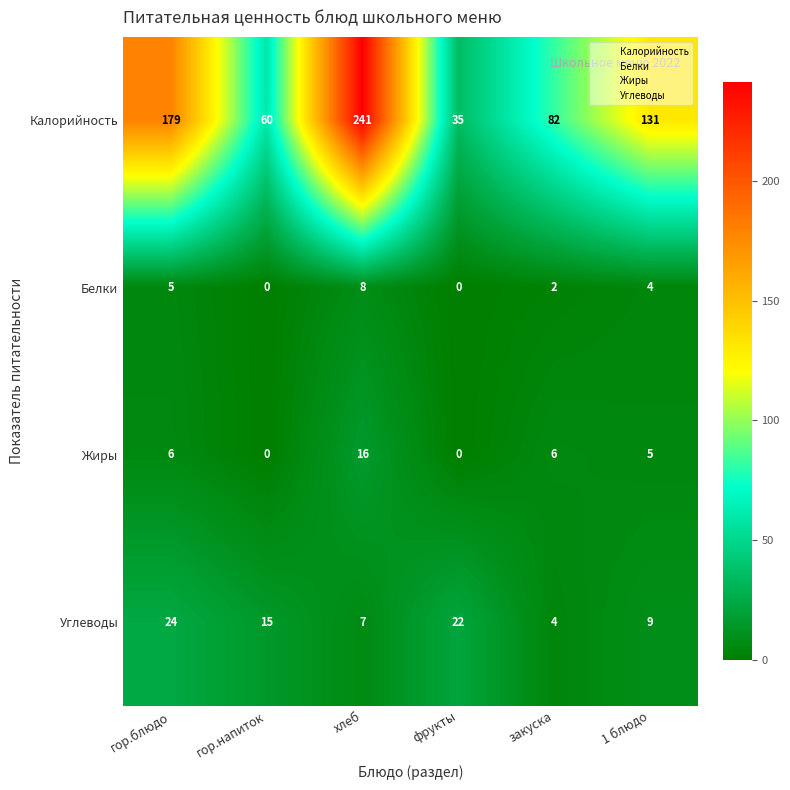

Reading left to right, transcribe all the data shown in this chart.

Калорийность: гор.блюдо=179	гор.напиток=60	хлеб=241	фрукты=35	закуска=82	1 блюдо=131
Белки: гор.блюдо=5	гор.напиток=0	хлеб=8	фрукты=0	закуска=2	1 блюдо=4
Жиры: гор.блюдо=6	гор.напиток=0	хлеб=16	фрукты=0	закуска=6	1 блюдо=5
Углеводы: гор.блюдо=24	гор.напиток=15	хлеб=7	фрукты=22	закуска=4	1 блюдо=9